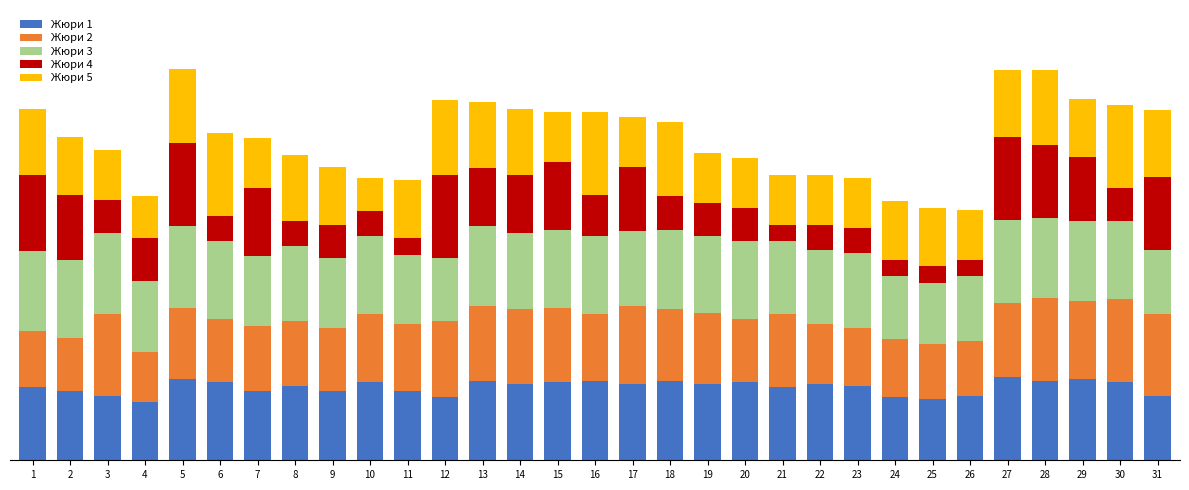

What is the difference between the Жюри 4 values at 5 and 28?

6